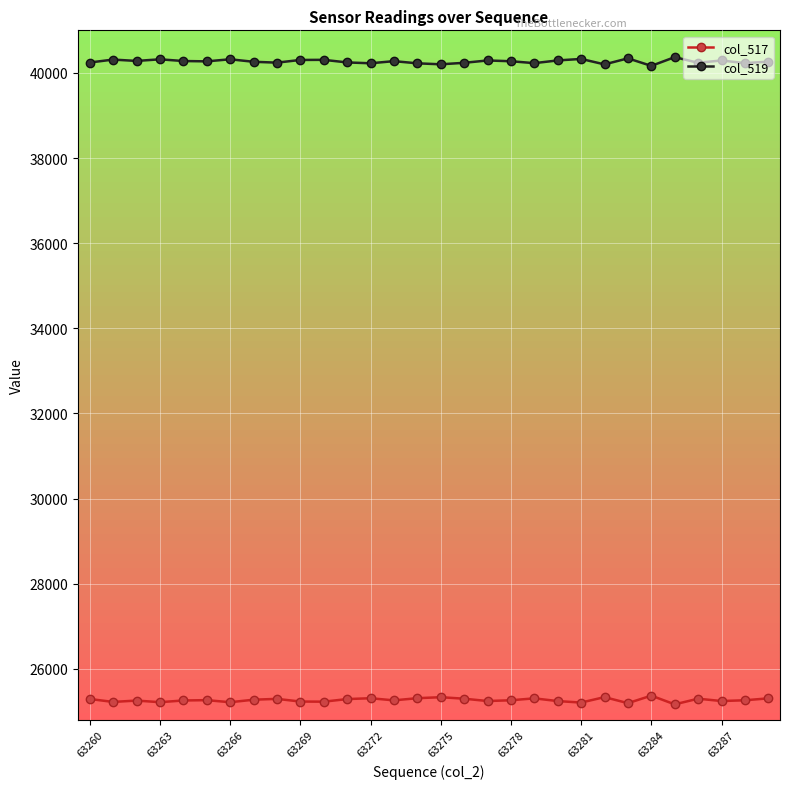

True or false: col_519 and col_517 cross at least once.

False